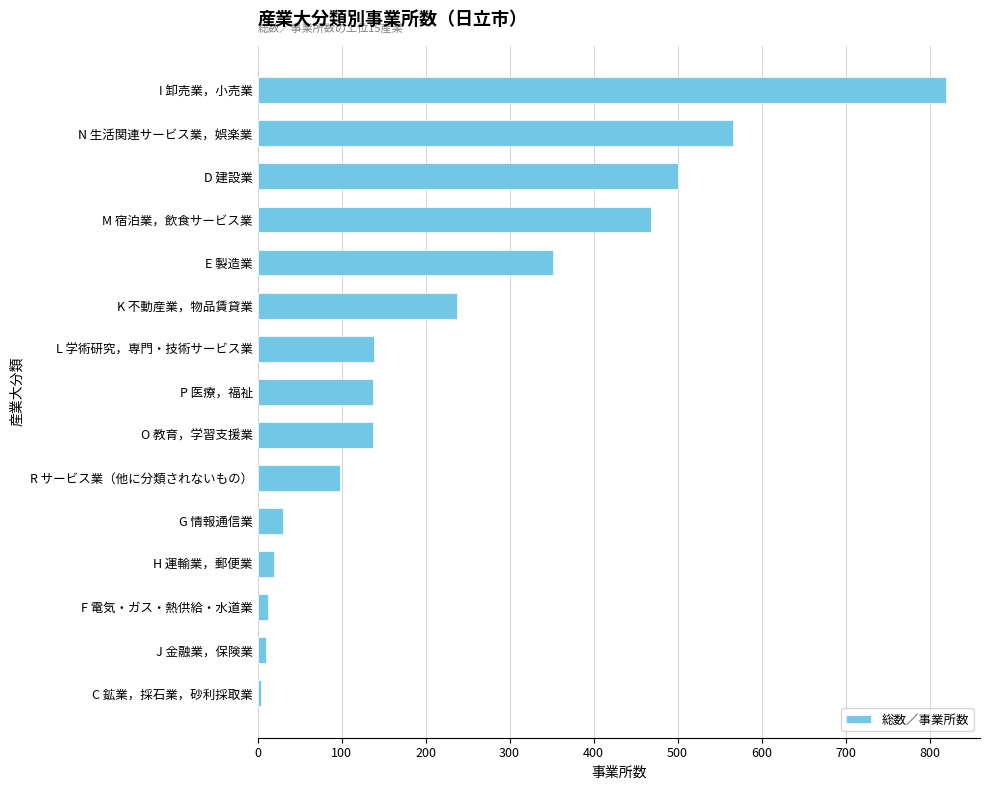

Between M 宿泊業，飲食サービス業 and D 建設業, which is larger?

D 建設業